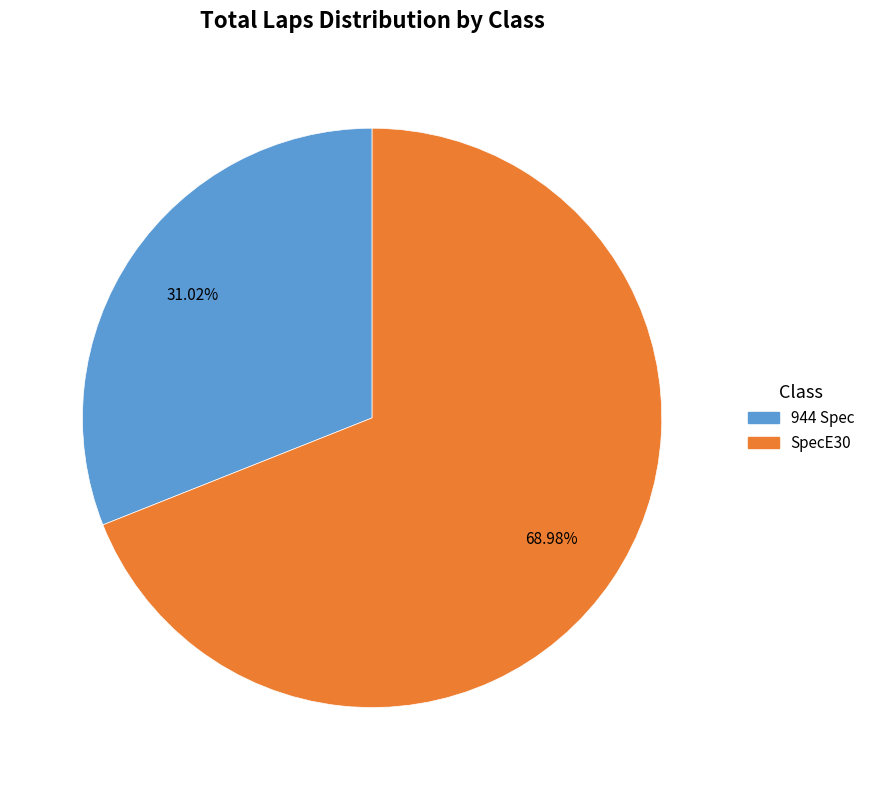

Is there a majority slice in this chart?

Yes